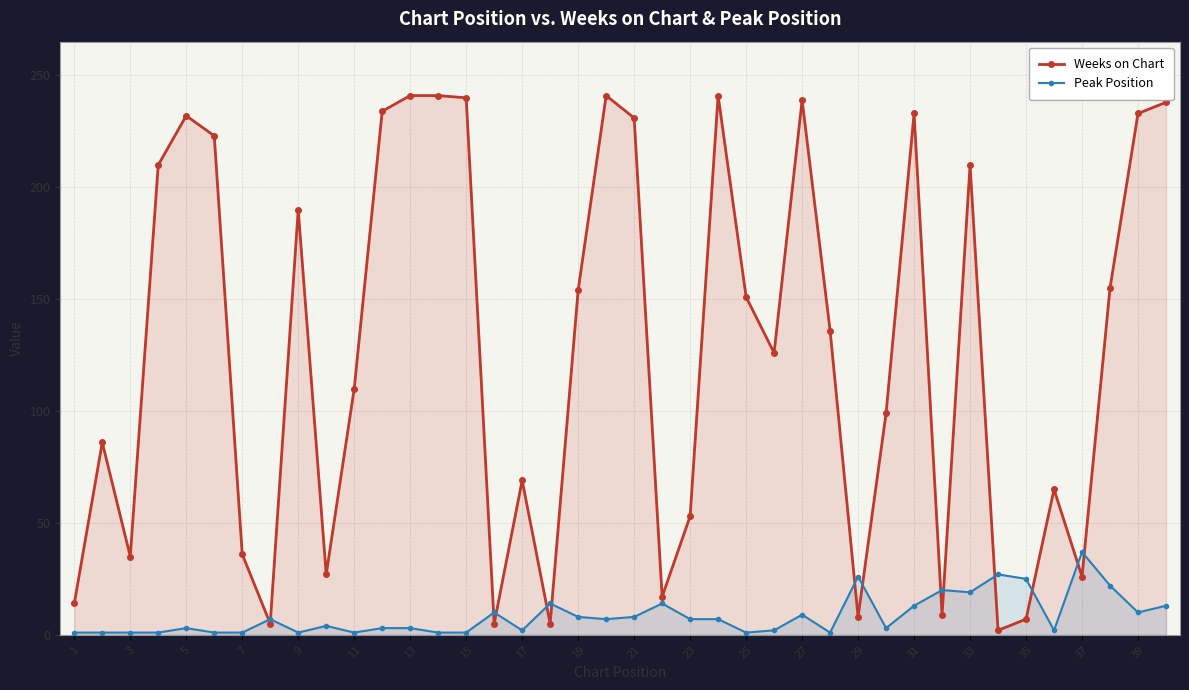

What is the difference between the highest and lowest values at 19?

146